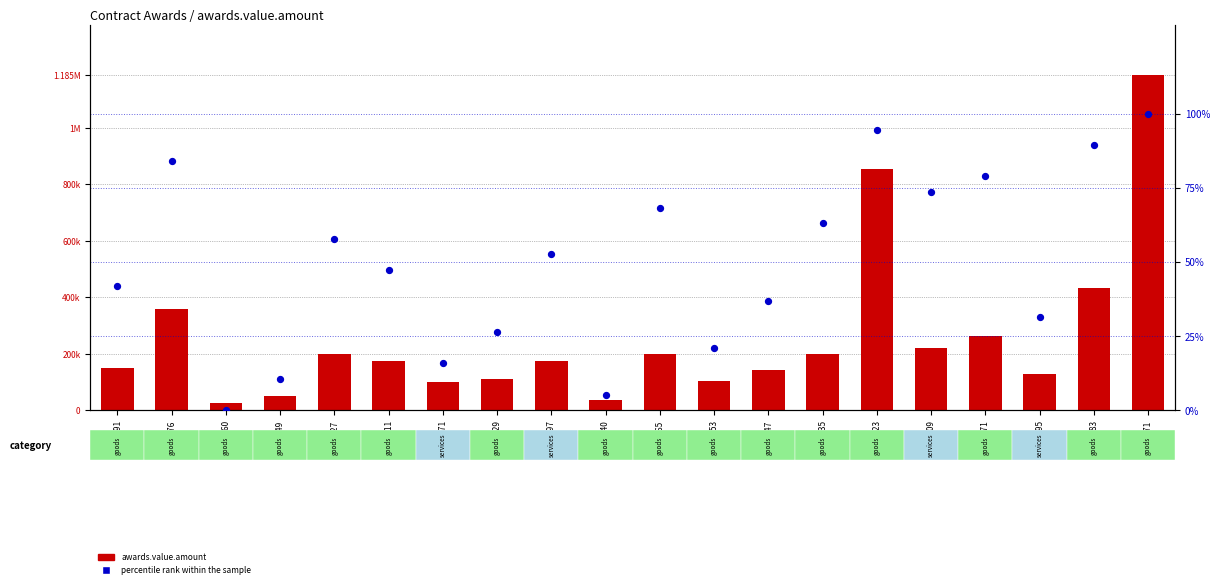

Which series has the largest Y range (max minus min)?

awards.value.amount